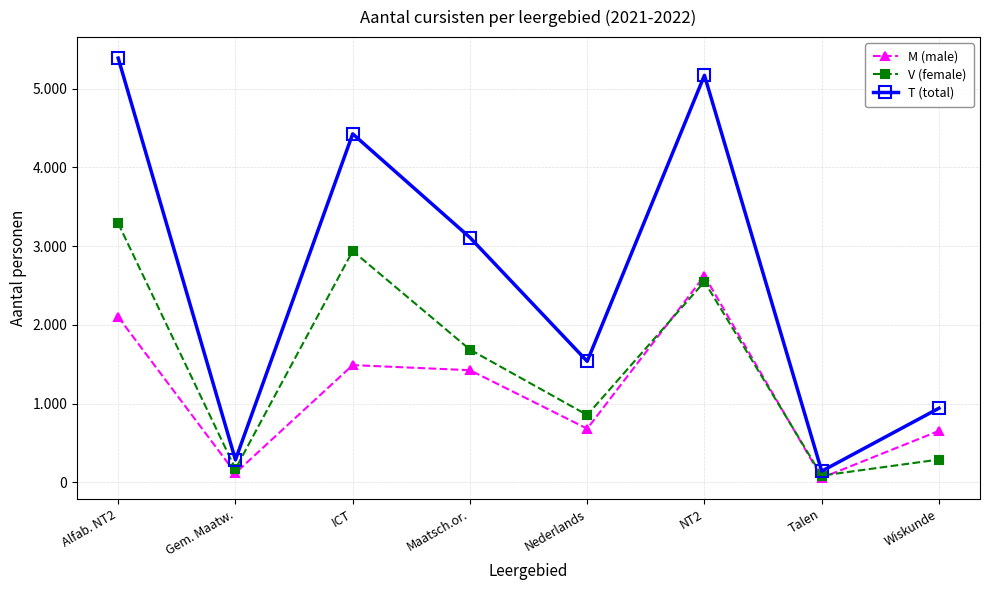

Where do V (female) and M (male) first cross each other?

Nederlands and NT2